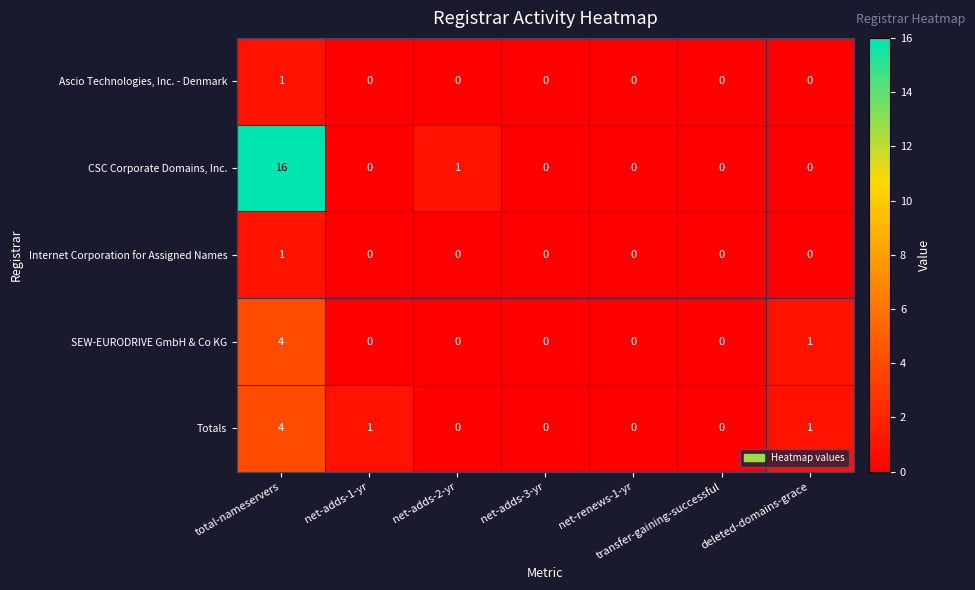

The Ascio Technologies, Inc. - Denmark series shows 0 at transfer-gaining-successful. True or false?

True